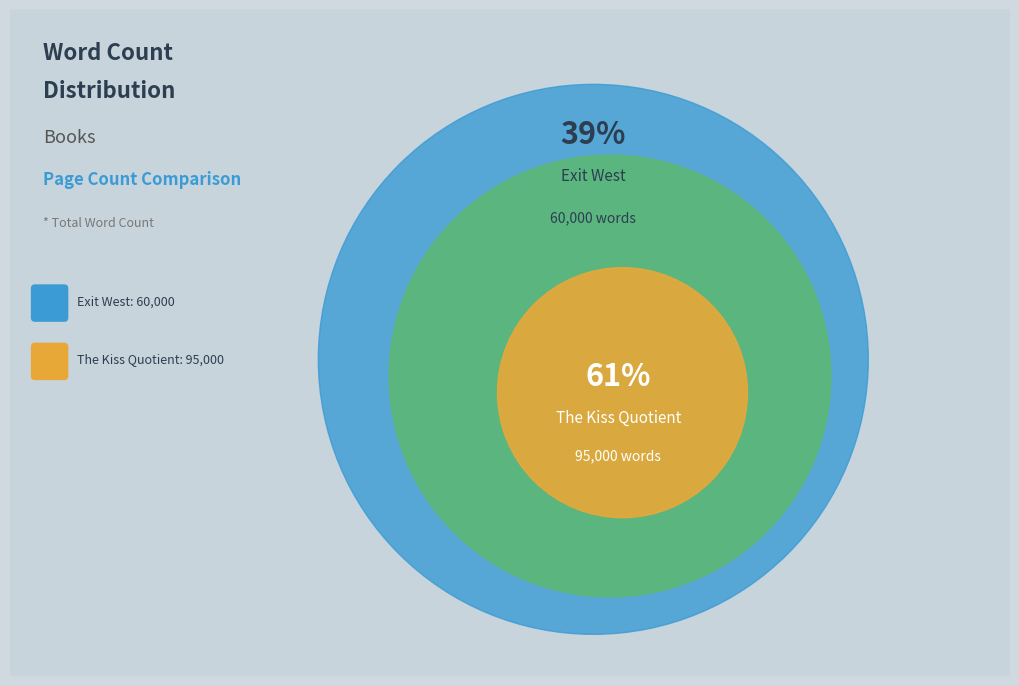

Which category has the biggest portion of the pie?

The Kiss Quotient